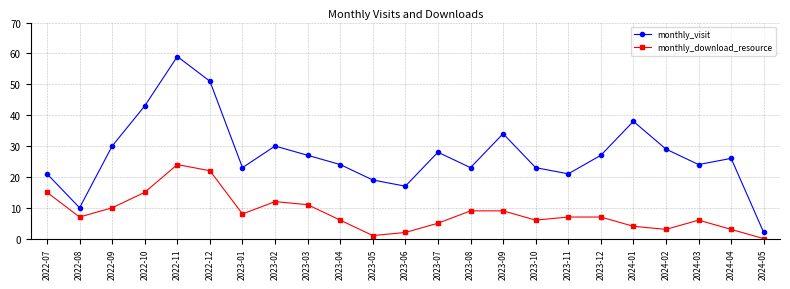

True or false: monthly_download_resource has a value of 13 at 2023-01.

False